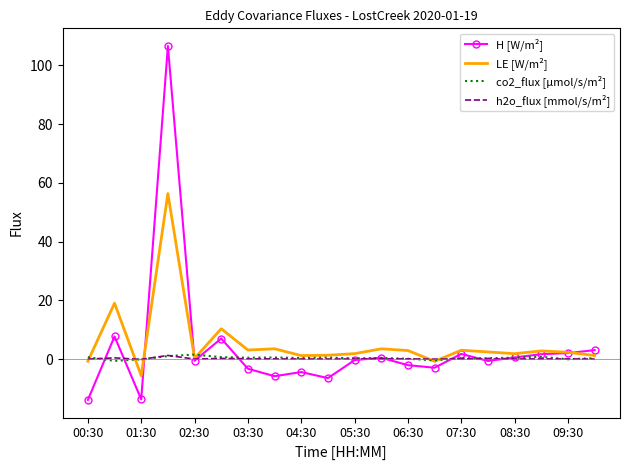

What is the maximum value shown in the chart?

106.5